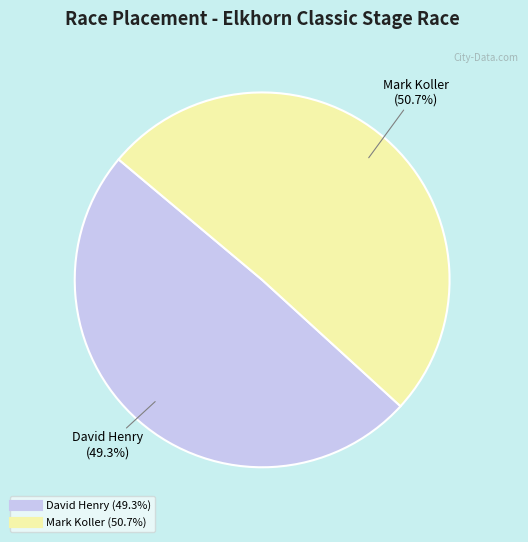

What percentage is the Mark Koller slice, to the nearest percent?

51%